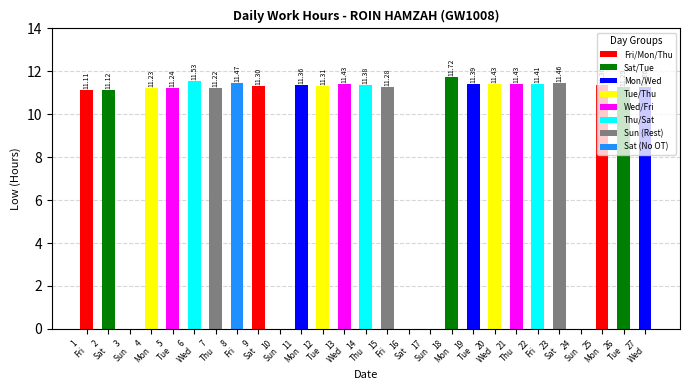

Reading right to left, extract all data points from this chart.

11.3	11.3	11.4	0.0	11.5	11.4	11.4	11.4	11.4	11.7	0.0	0.0	11.3	11.4	11.4	11.3	11.4	0.0	11.3	11.5	11.2	11.5	11.2	11.2	0.0	11.1	11.1